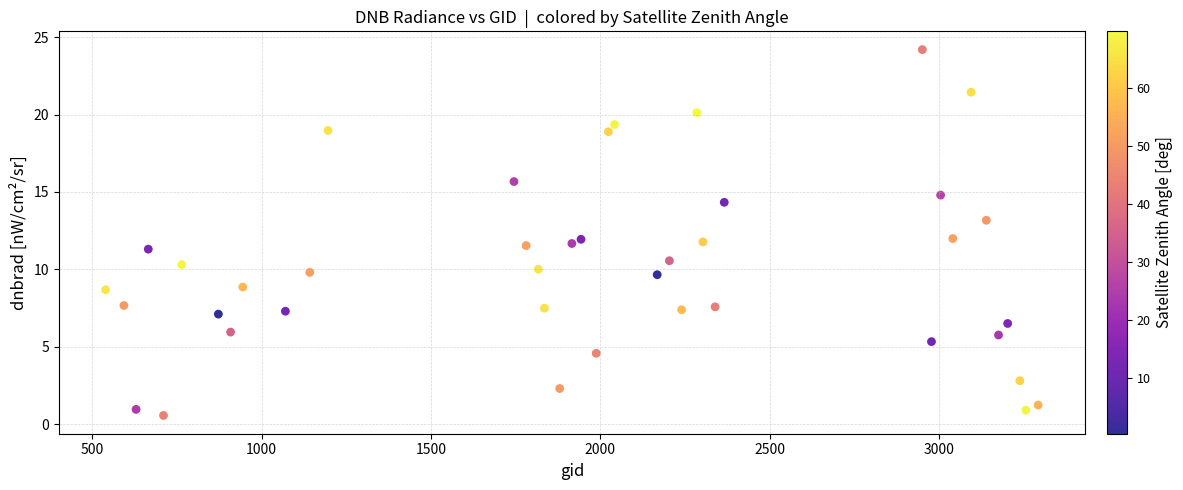

What is the range of X values (max minus min)?

2754.0